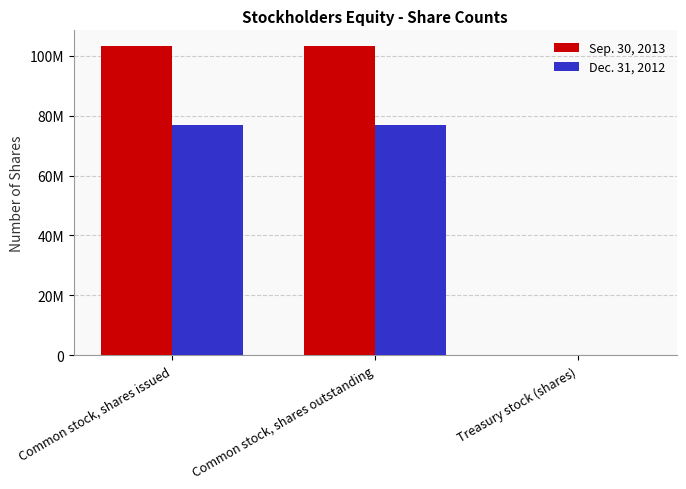

Is it true that Sep. 30, 2013 equals 62656617 at Common stock, shares issued?

False